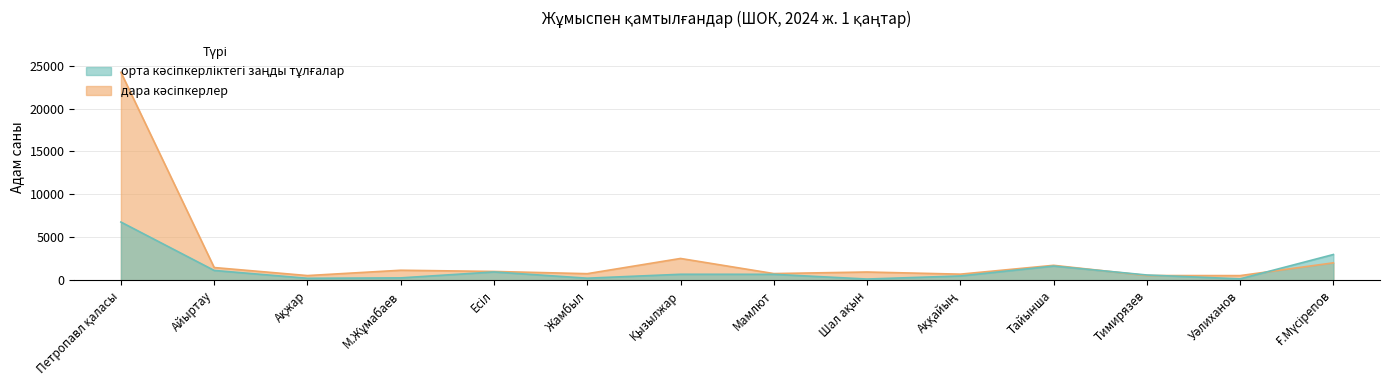

List the series in order of their overall mean, lowest first.

орта кәсіпкерліктегі заңды тұлғалар, дара кәсіпкерлер